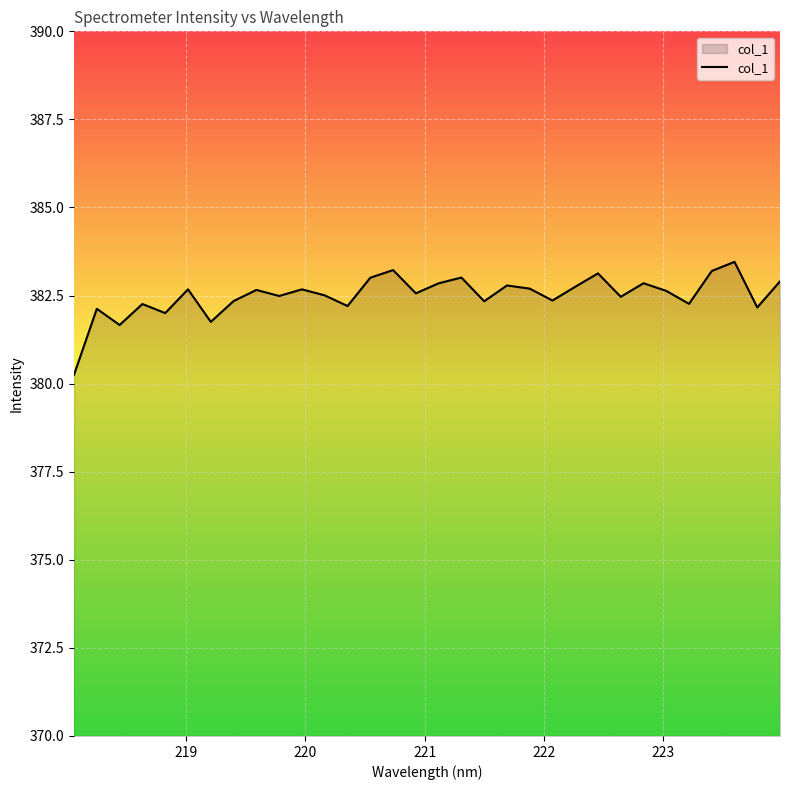

What is the minimum value shown in the chart?

380.3